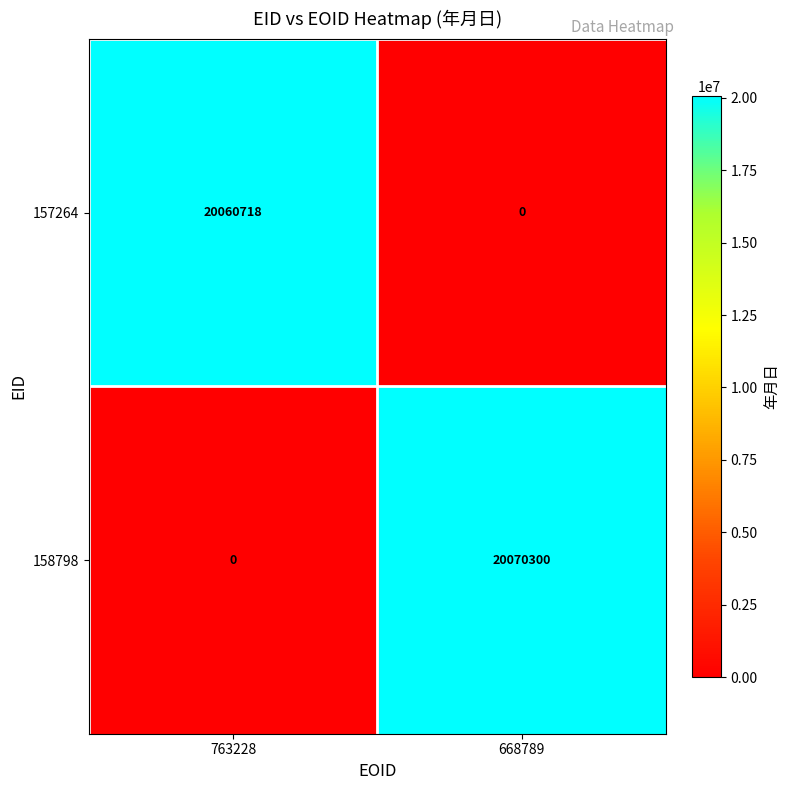

Which series changed the most between 763228 and 668789?

158798